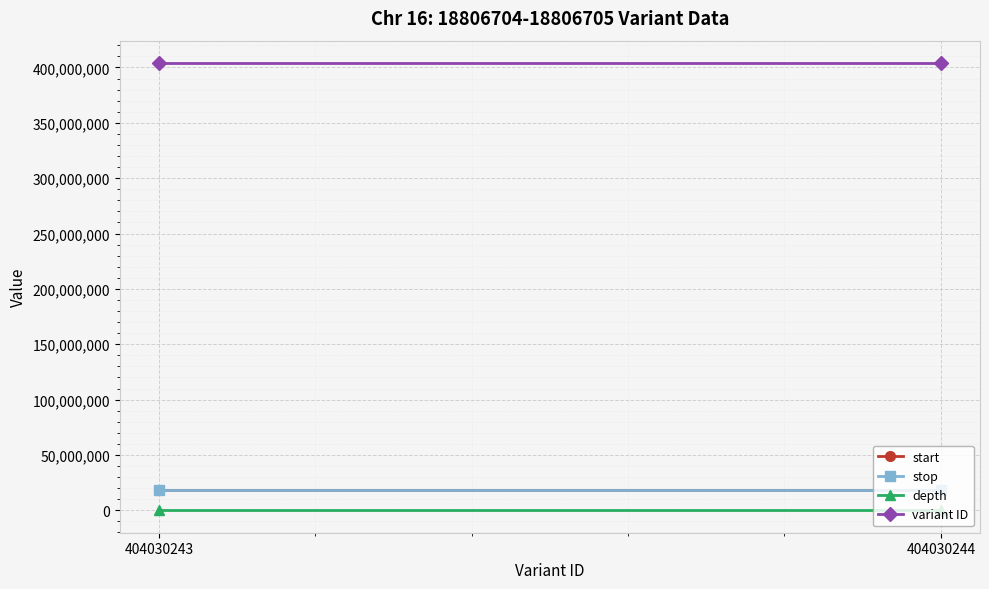

Where is stop nearest to the value 18806705?

404030243